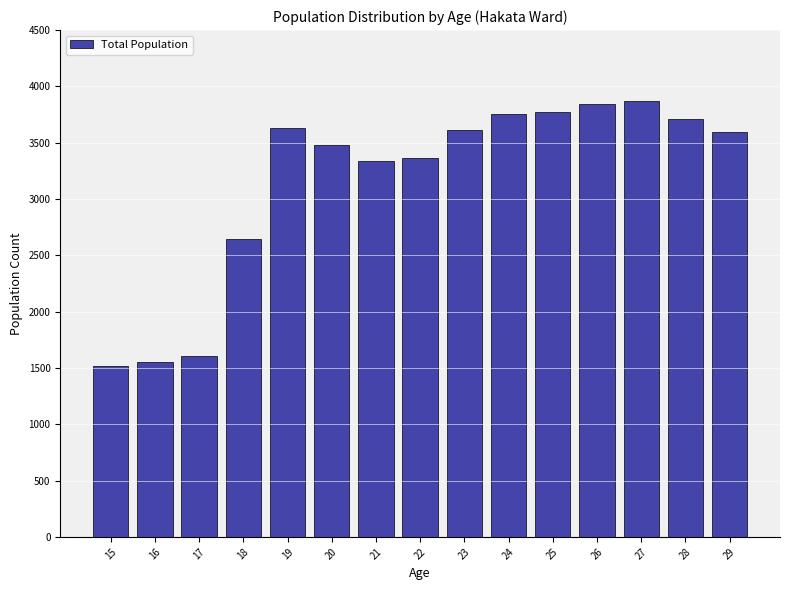

Approximately how many times larger is the value at 21 compared to 15?

2.2